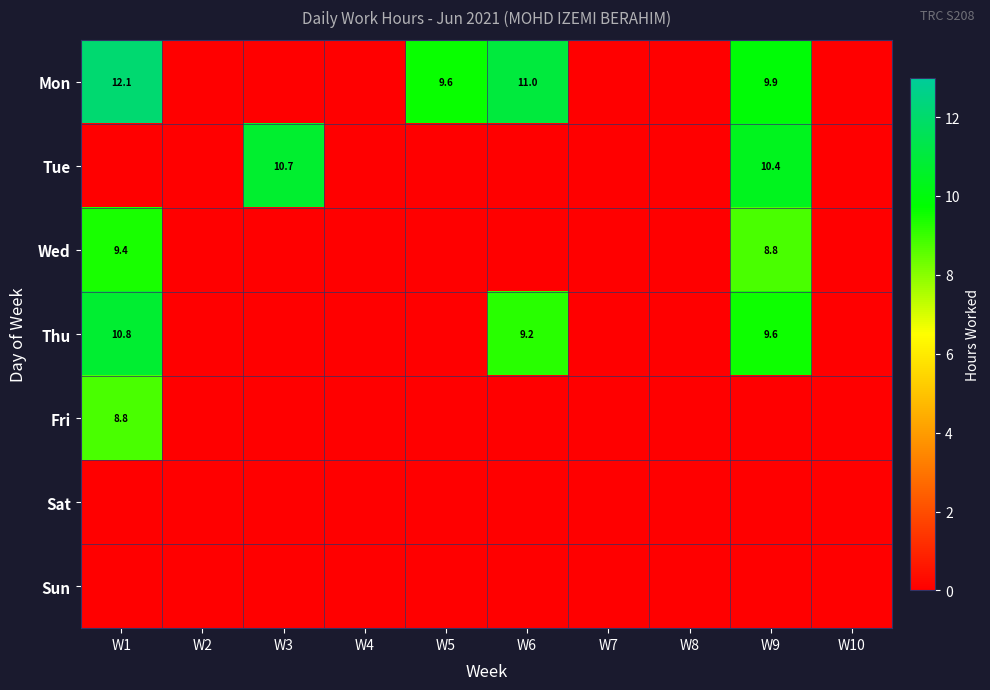

The Wed series shows 14.3 at W1. True or false?

False